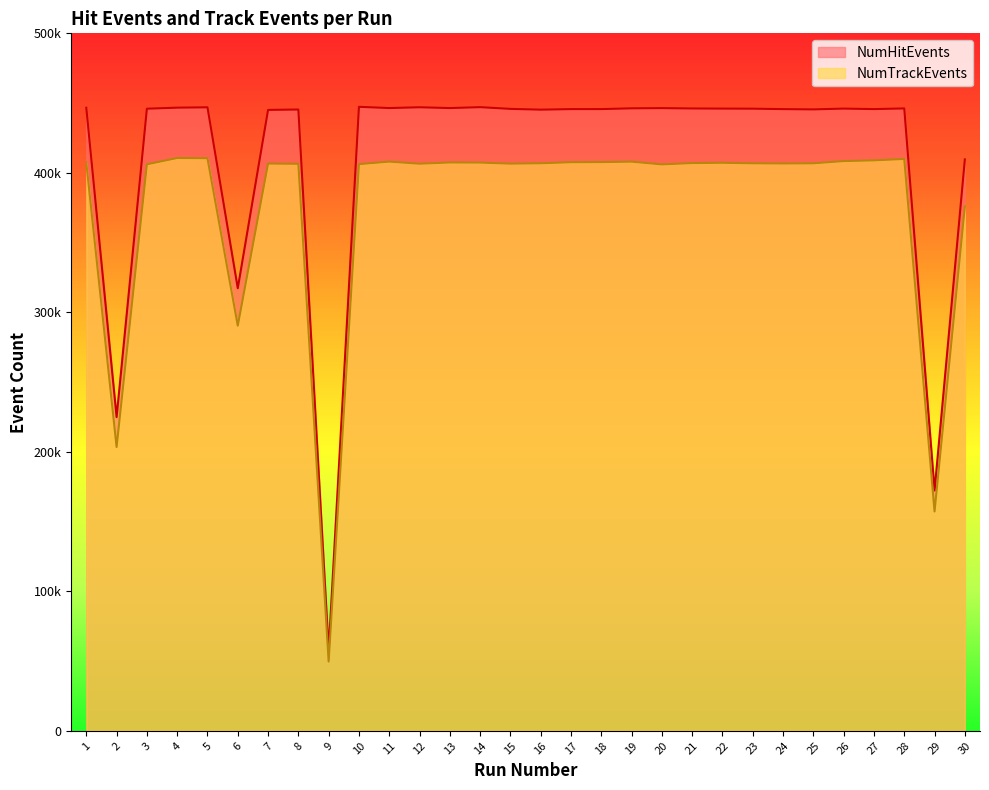

True or false: NumTrackEvents and NumHitEvents cross at least once.

False